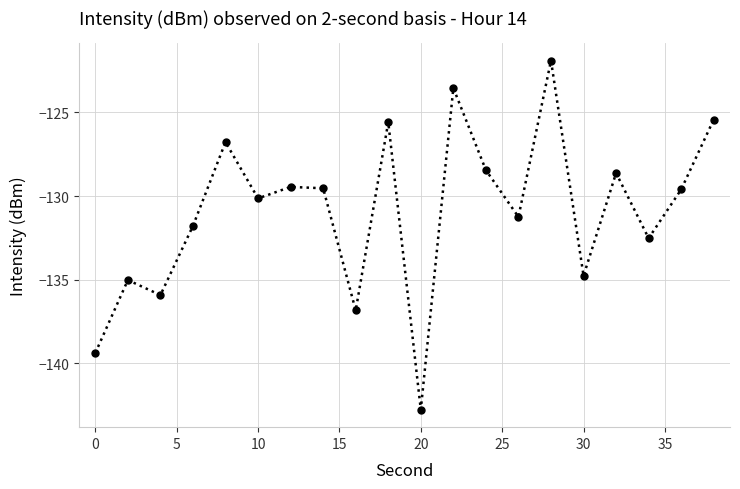

What is the value of the 14th point from the left?

-131.2